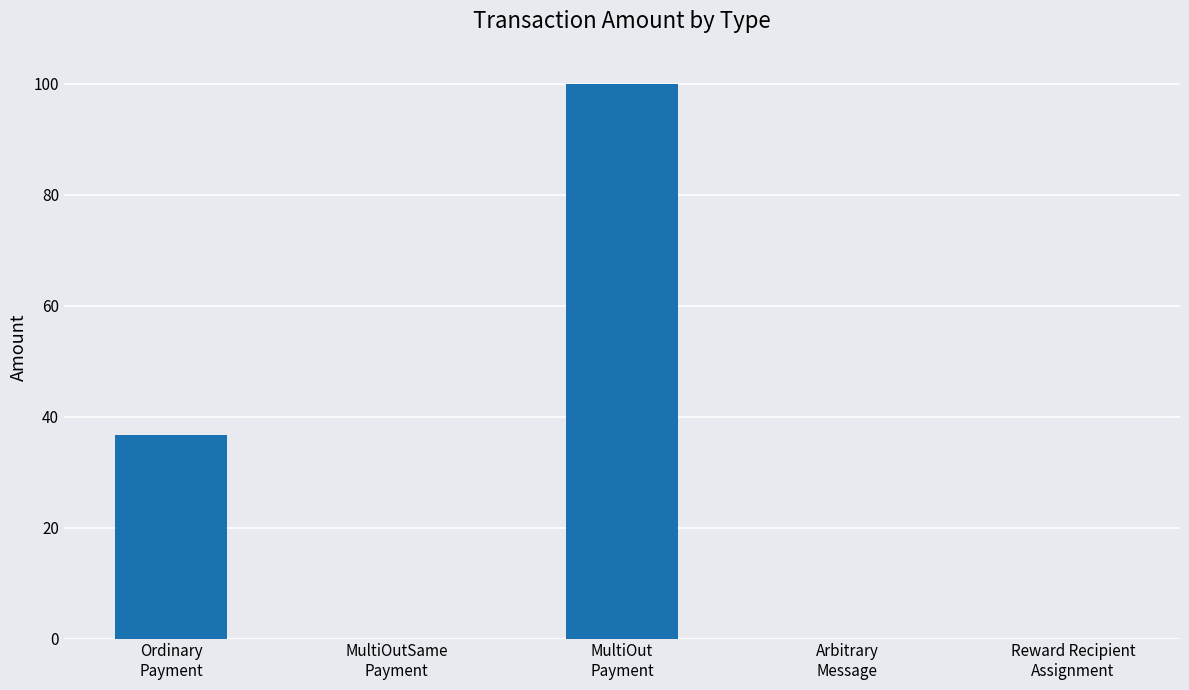

How many series are shown in this chart?

1